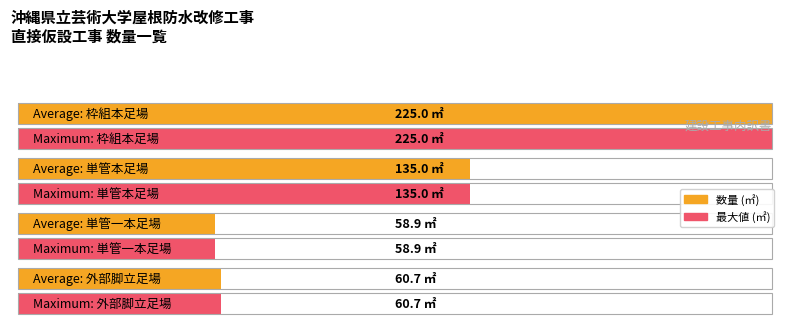

What is the maximum value shown in the chart?

225.0